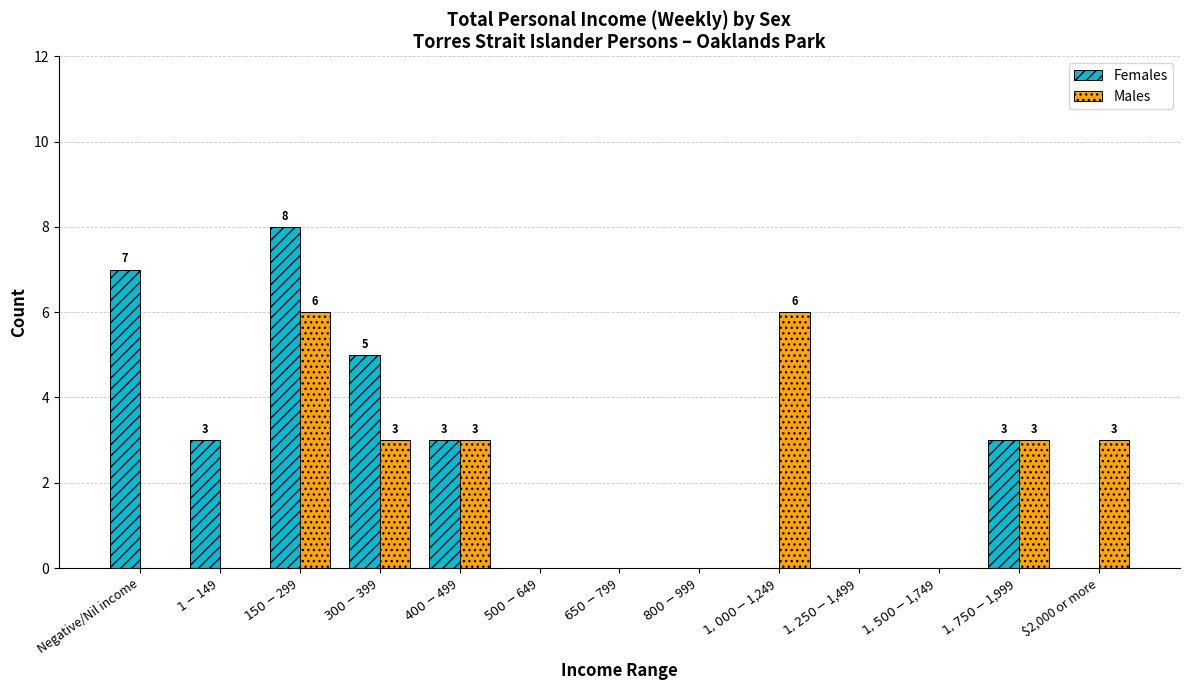

What is the greatest value displayed?

8